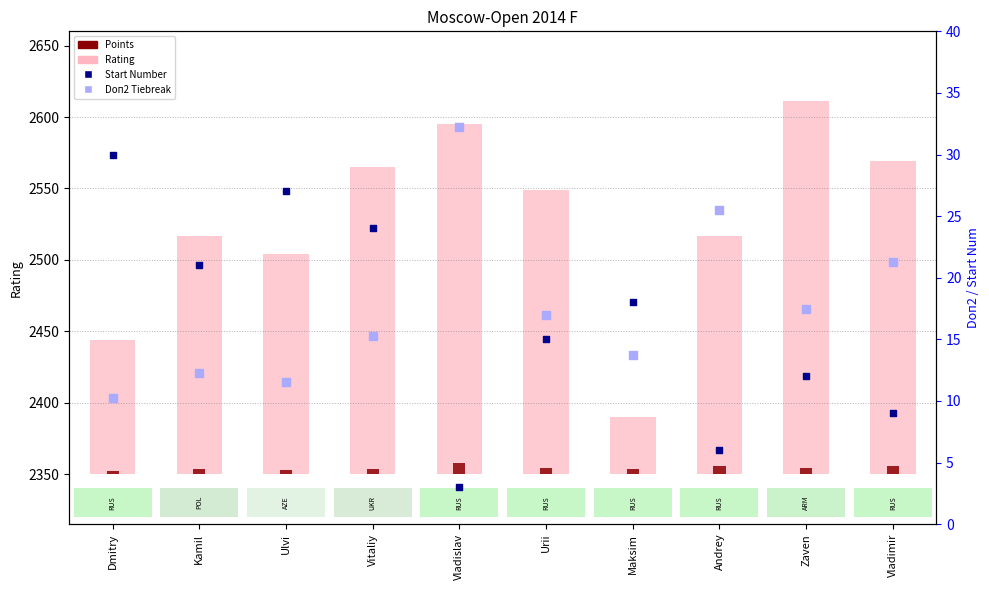

Which series reaches the maximum Y coordinate?

Rating